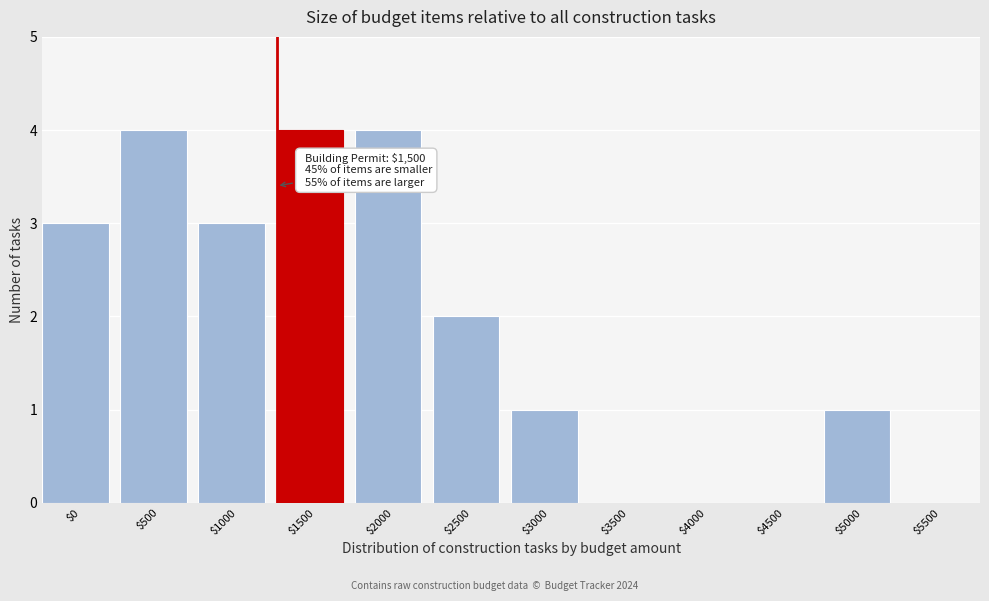

What is the maximum value shown in the chart?

4